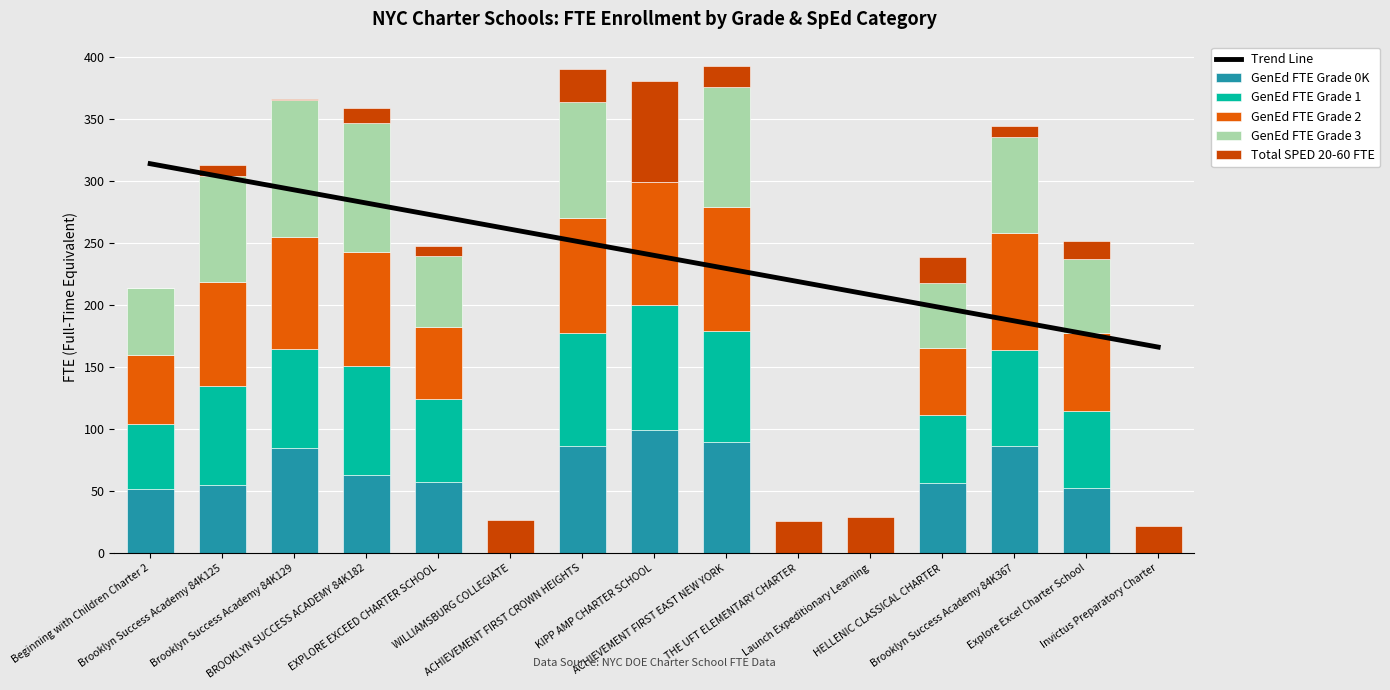

What is the label of the 8th bar from the right?

KIPP AMP CHARTER SCHOOL